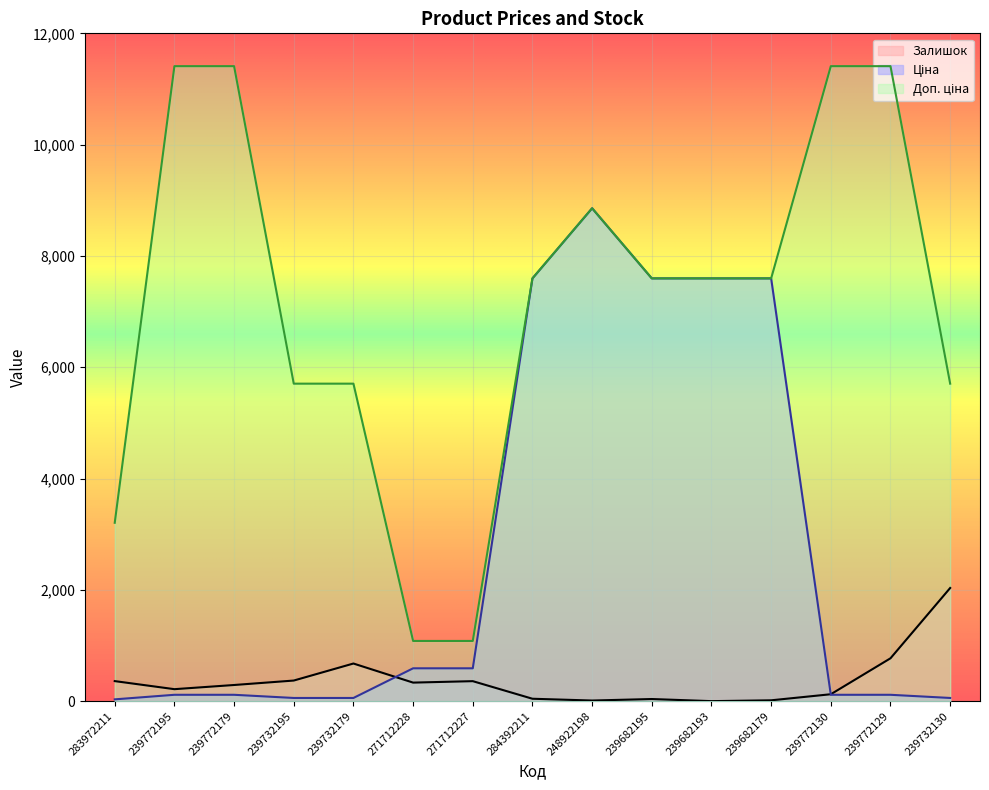

What is the label of the 9th point from the right?

271712227